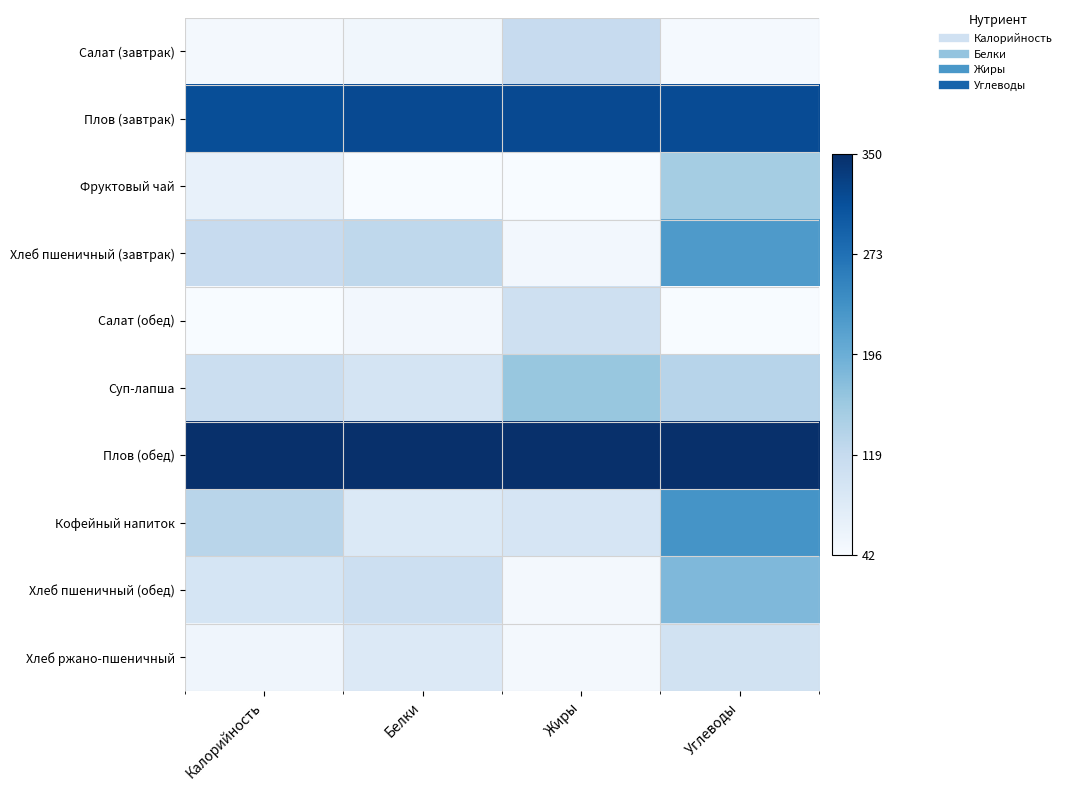

At which category is the sum across all series the highest?

Углеводы